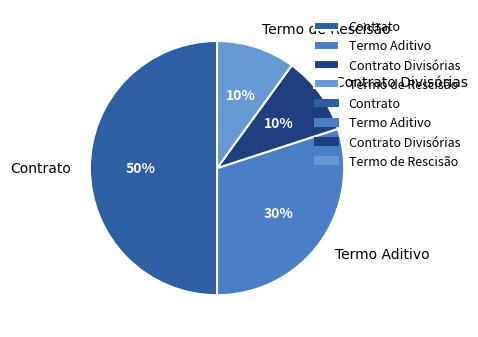

Is Termo Aditivo the majority of the pie?

No